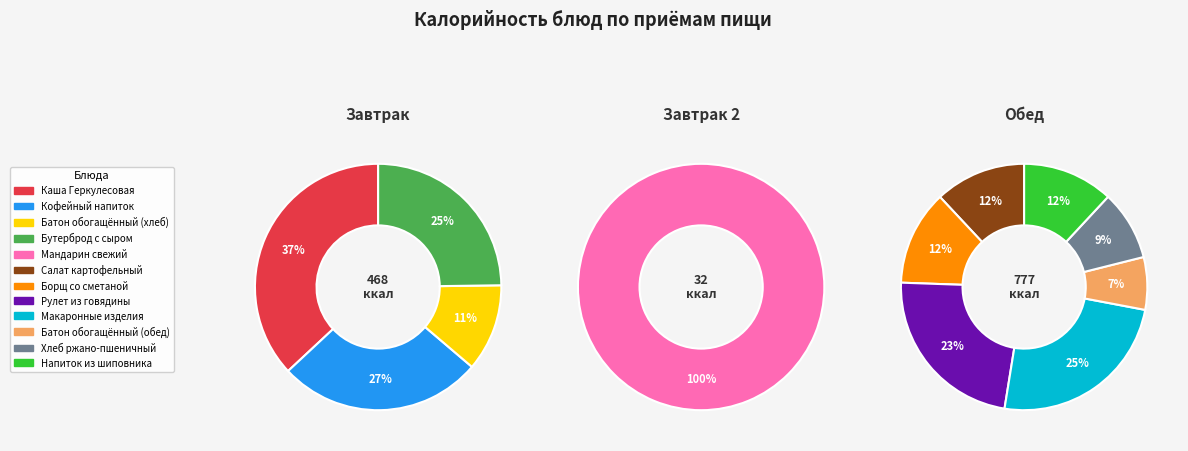

Does Рулет из говядины represent more than half of the total?

No